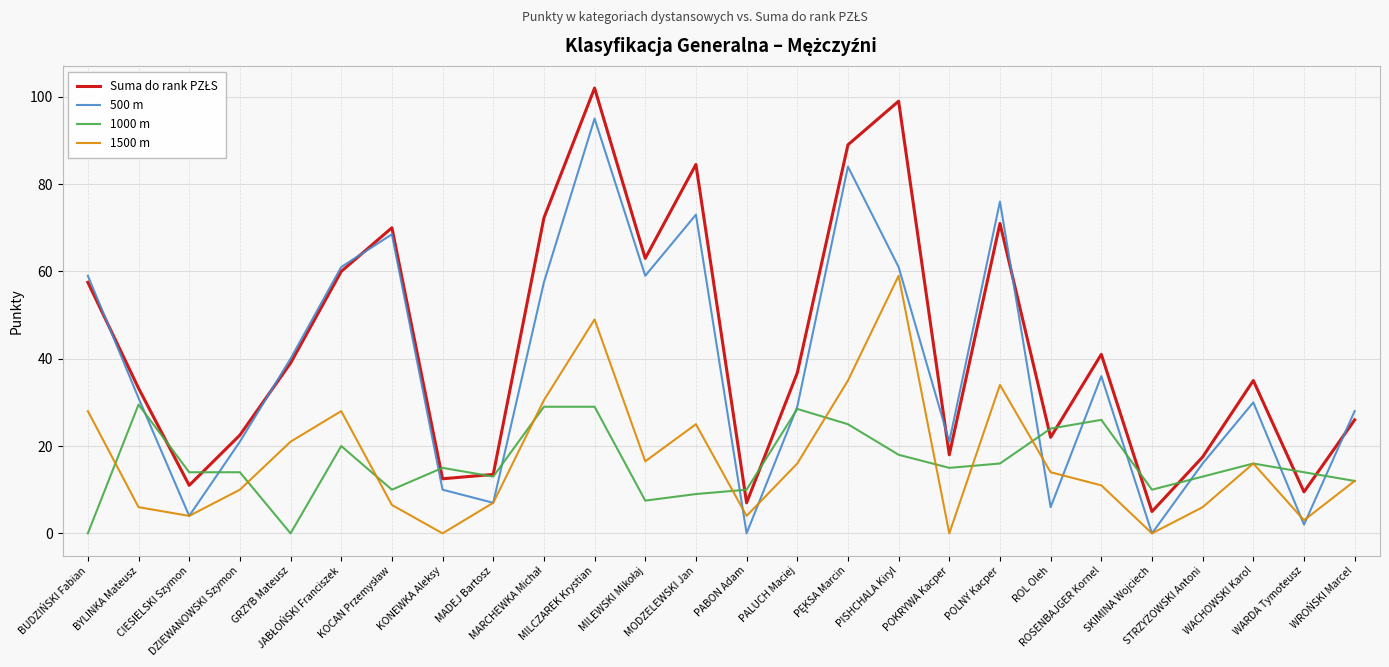

What is the greatest value displayed?

102.0